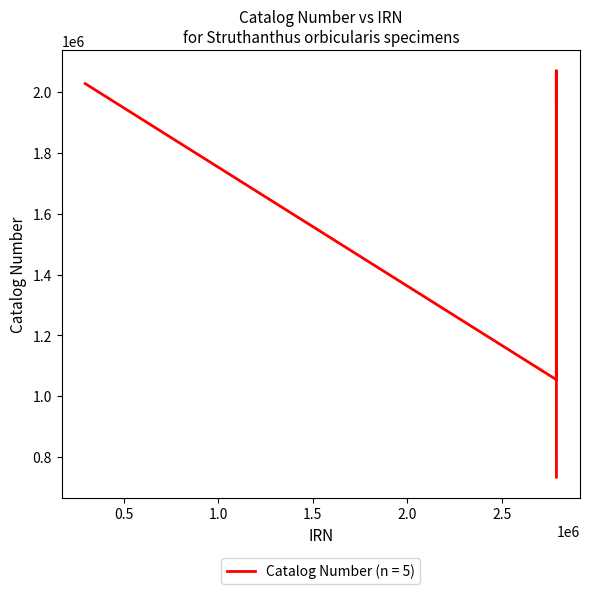

True or false: the data has more than 0 interior local peaks.

True